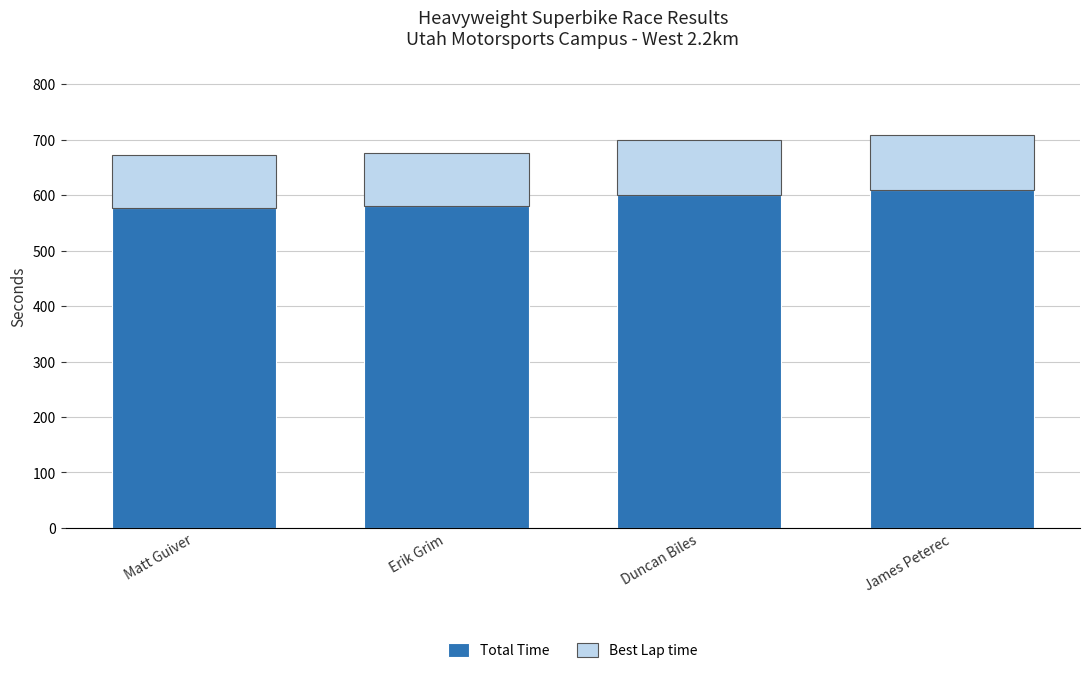

What is the maximum value for Total Time?

609.2